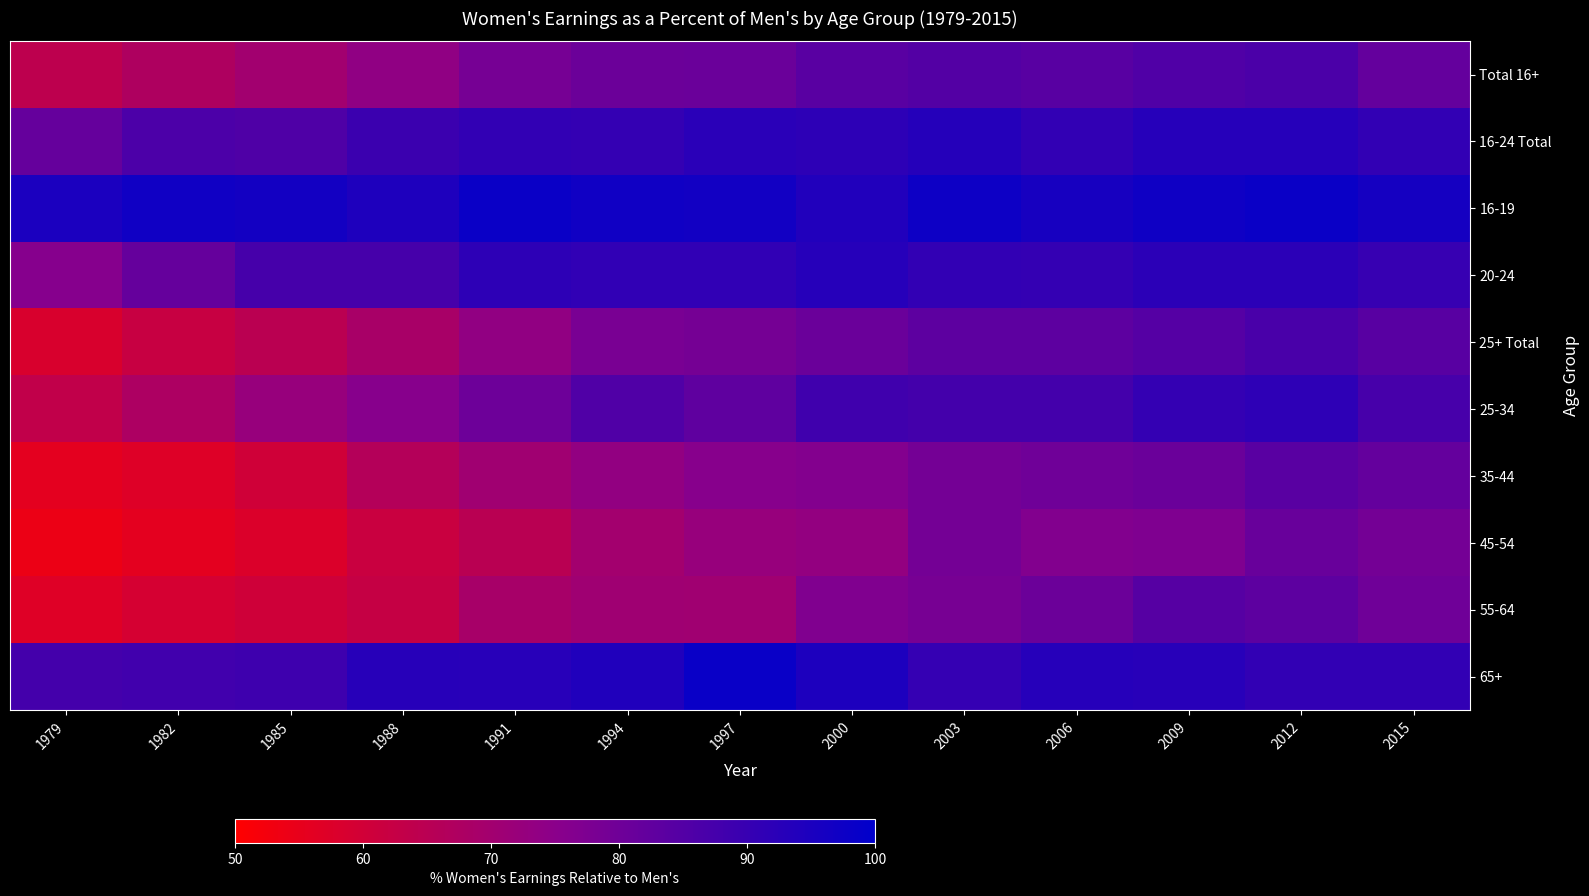

At which category does the chart reach its minimum across all series?

1979